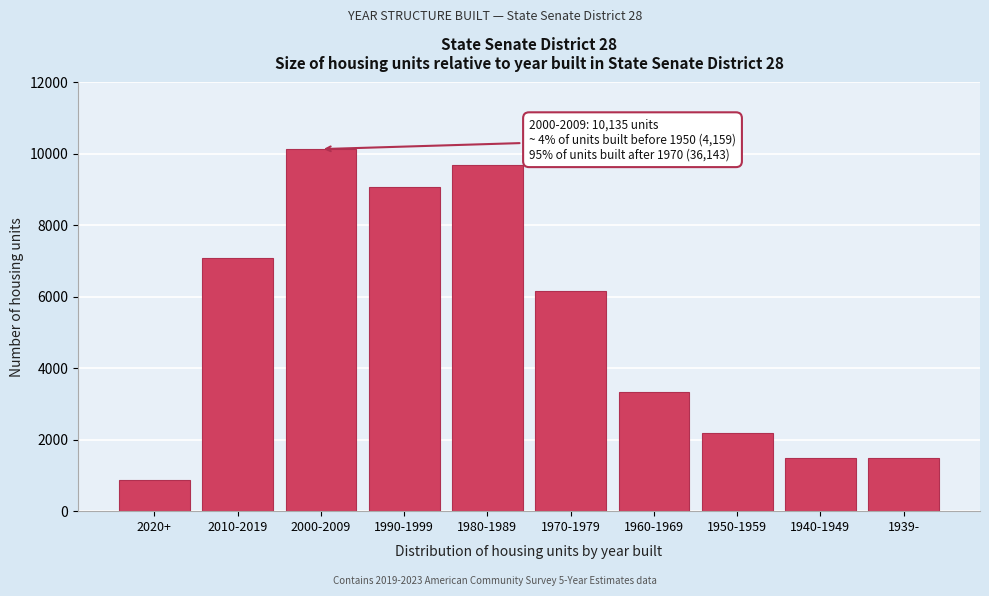

What is the label of the 5th bar from the left?

1980-1989